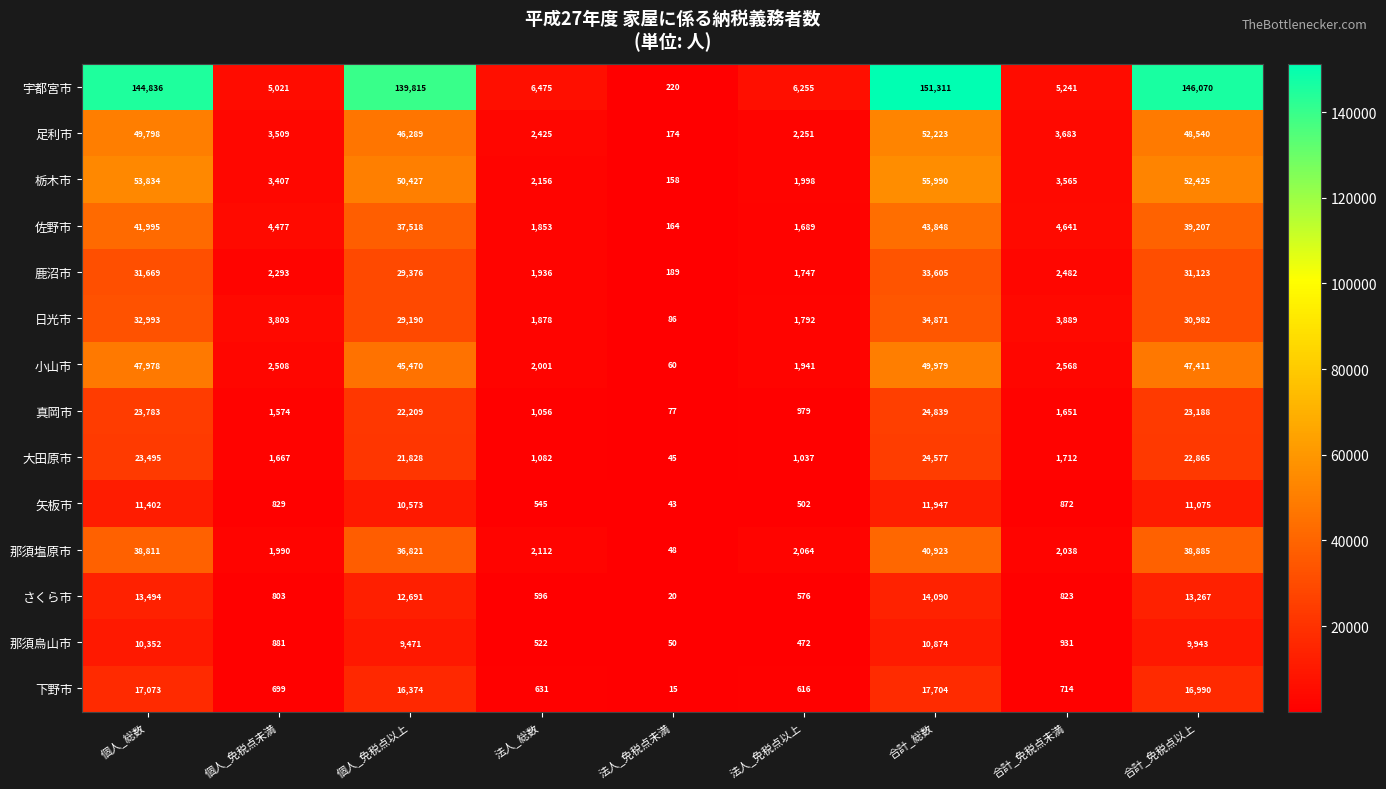

Which series has the largest range (max minus min)?

宇都宮市